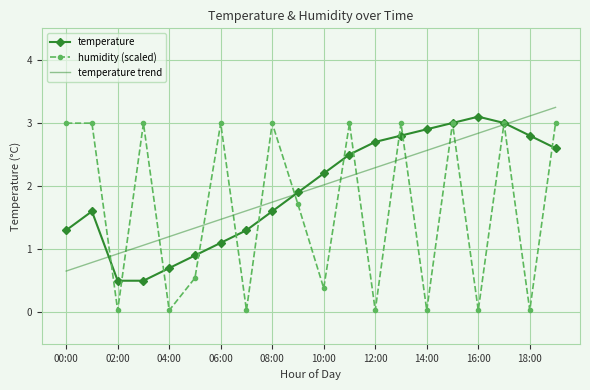

What is the difference between the maximum and second lowest values in the humidity (scaled) series?

3.0